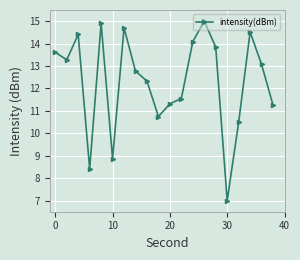

What is the average value?

12.3